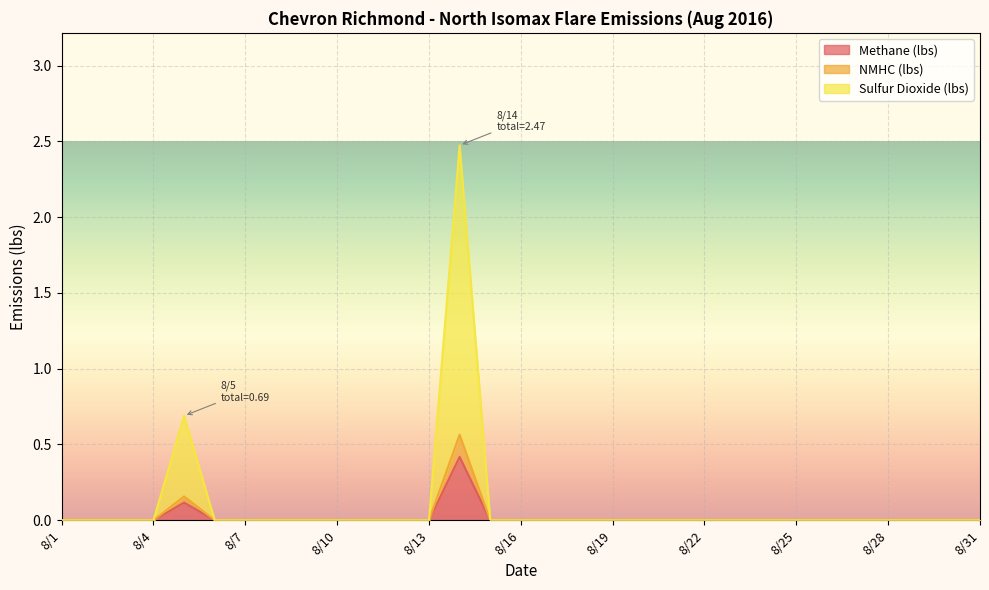

How many lines are shown in the chart?

3